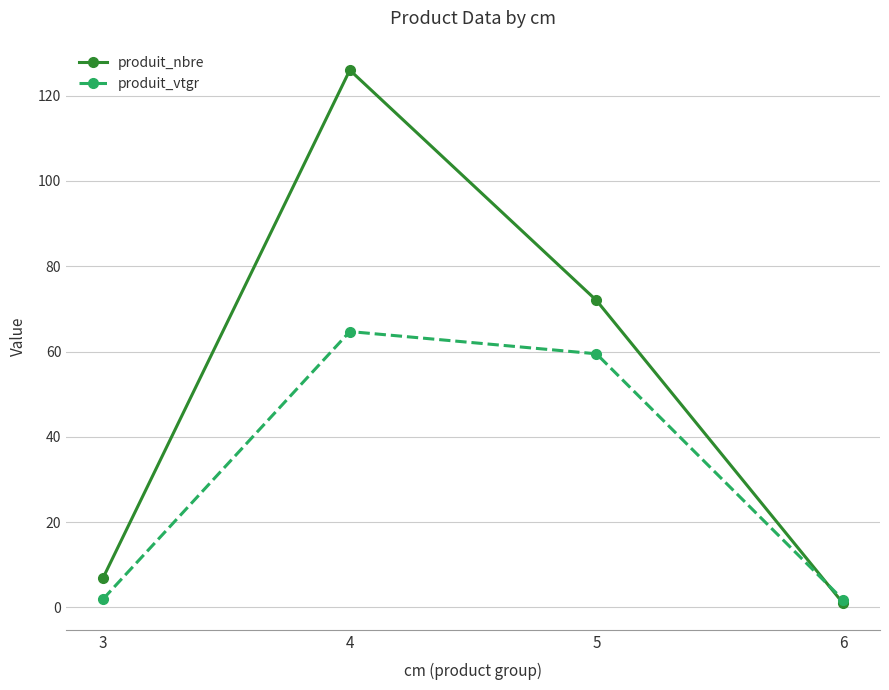

What are all the series names shown in the legend?

produit_nbre, produit_vtgr